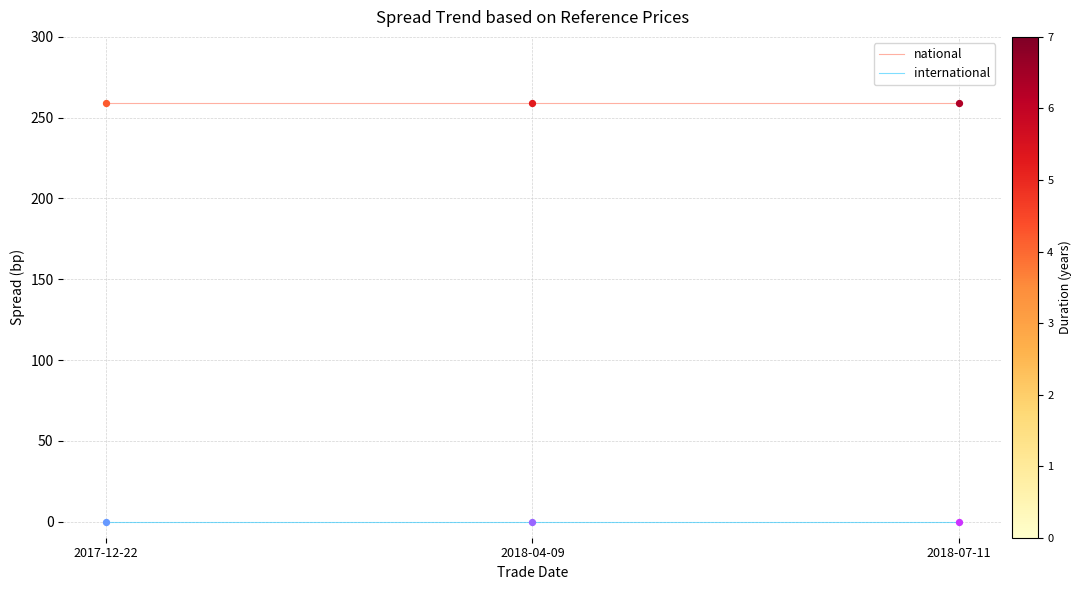

What is the difference between the highest and lowest values at 2018-04-09?

259